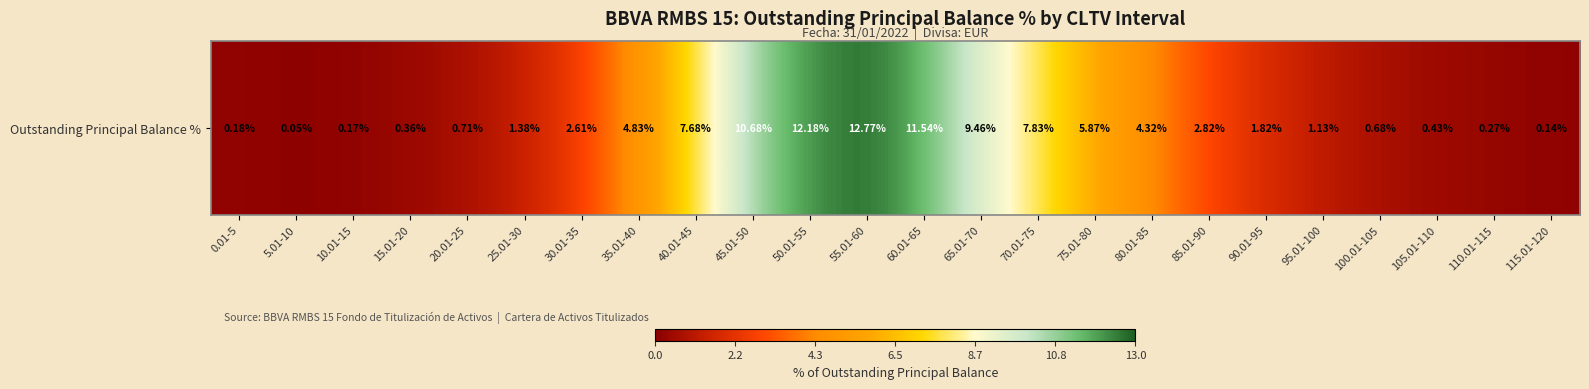

Between 75.01-80 and 60.01-65, which is larger?

60.01-65